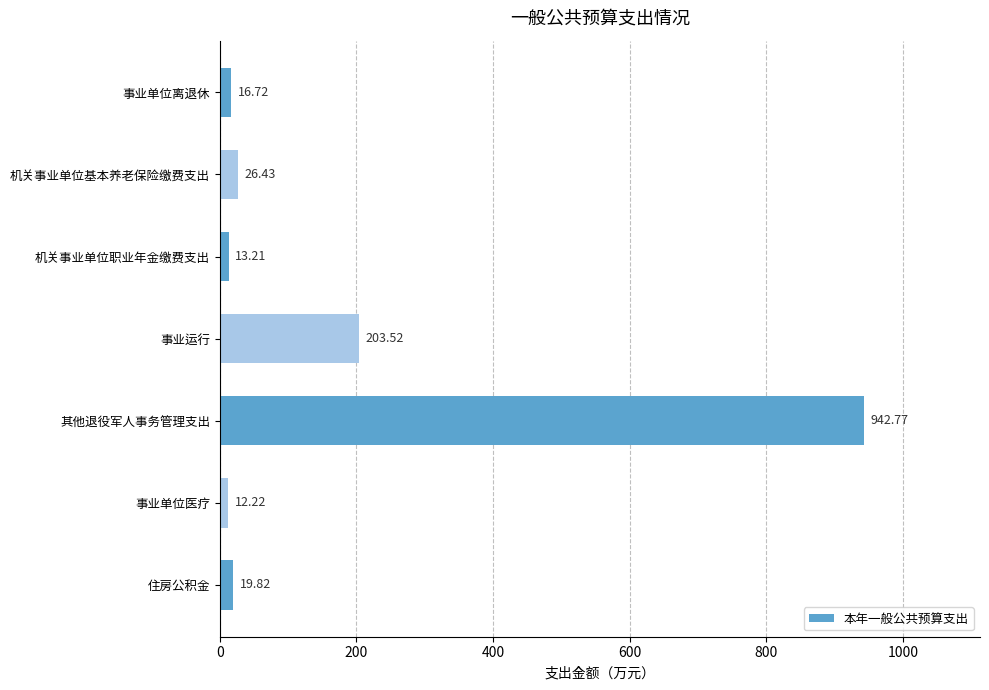

Which has a higher value, 其他退役军人事务管理支出 or 机关事业单位职业年金缴费支出?

其他退役军人事务管理支出